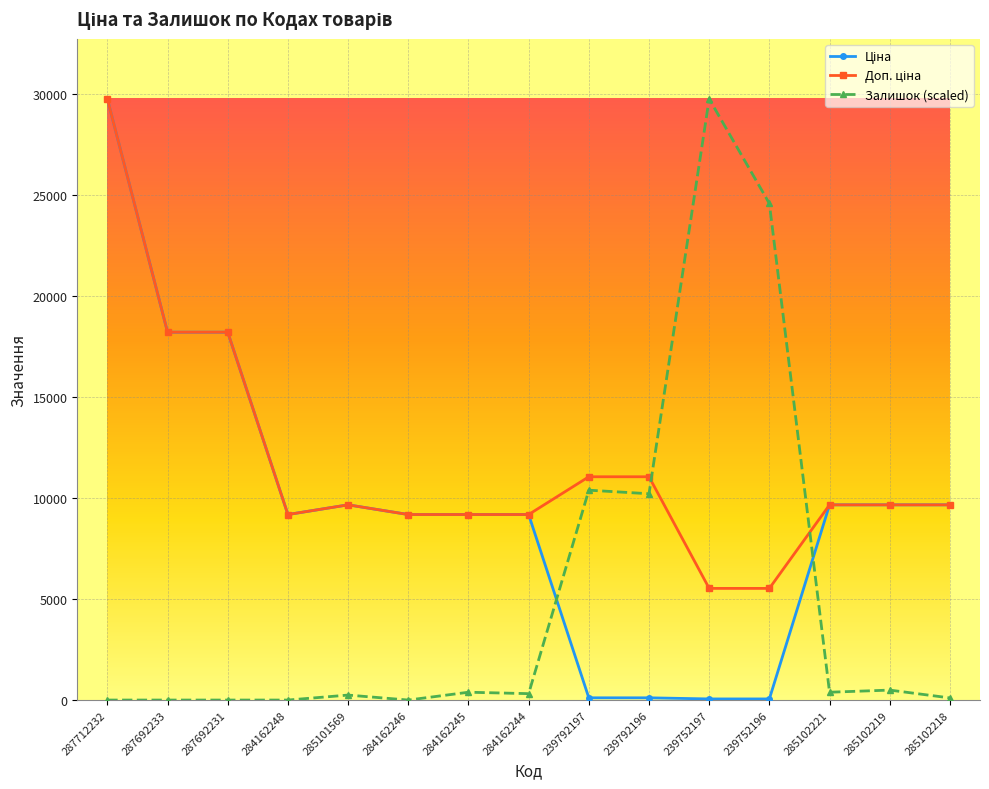

What is the label of the 15th point from the left?

285102218